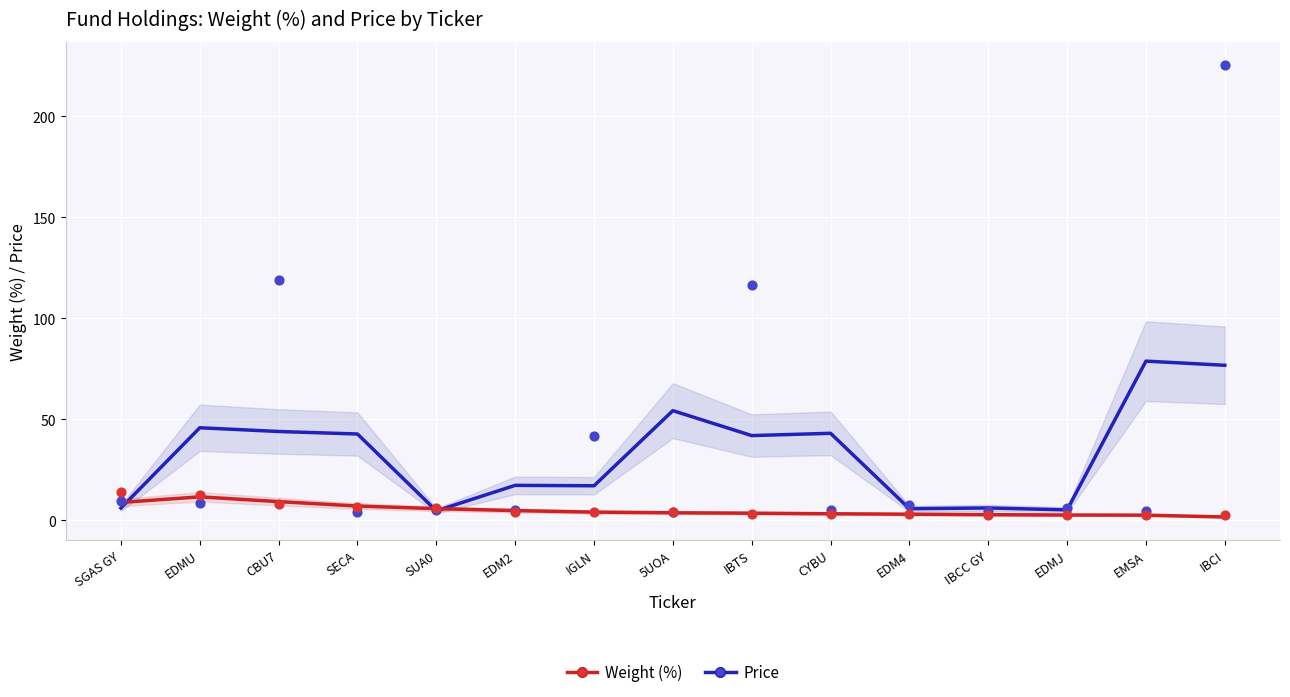

At which category is the sum across all series the highest?

IBCI